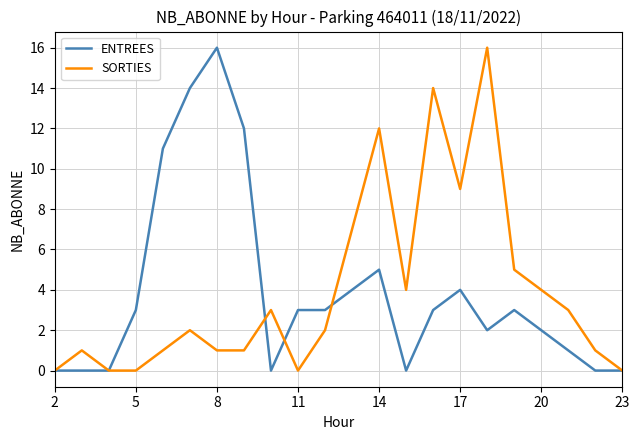

How many lines are shown in the chart?

2